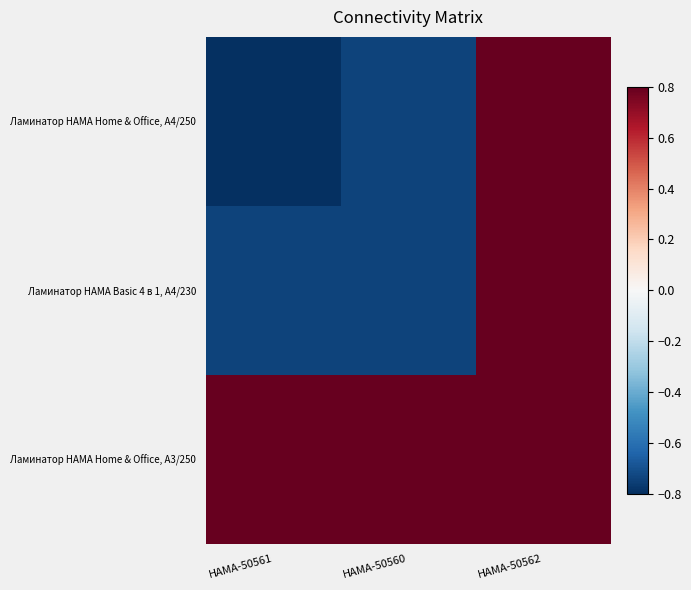

Reading left to right, list all the values displayed in this chart.

Ламинатор HAMA Home & Office, A4/250: HAMA-50561=-0.8	HAMA-50560=-0.7	HAMA-50562=0.8
Ламинатор HAMA Basic 4 в 1, A4/230: HAMA-50561=-0.7	HAMA-50560=-0.7	HAMA-50562=0.8
Ламинатор HAMA Home & Office, A3/250: HAMA-50561=0.8	HAMA-50560=0.8	HAMA-50562=0.8